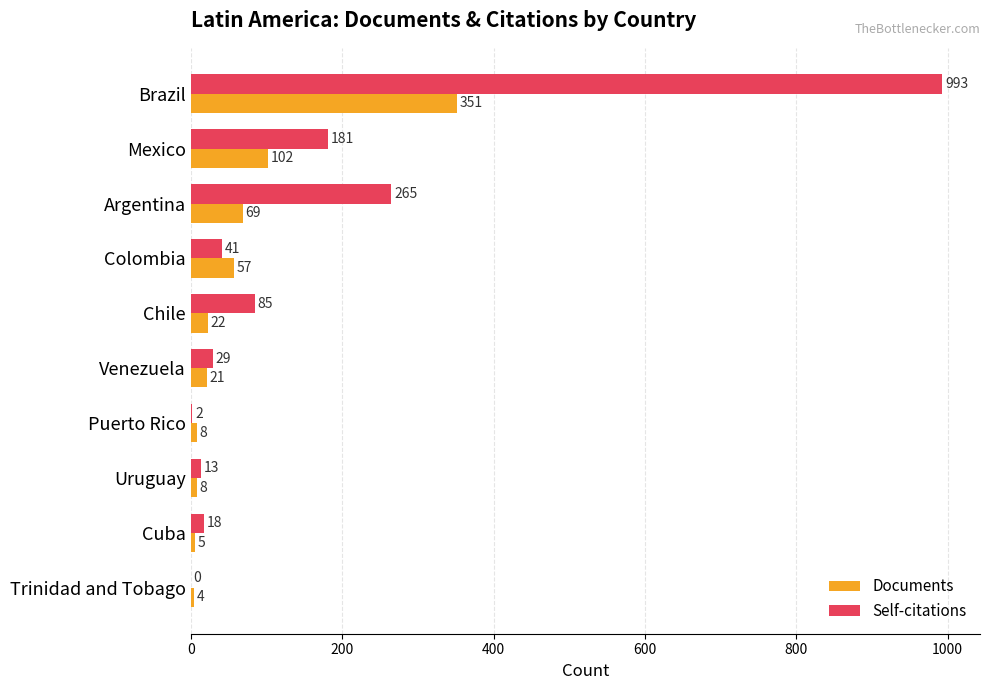

What are all the series names shown in the legend?

Documents, Self-citations